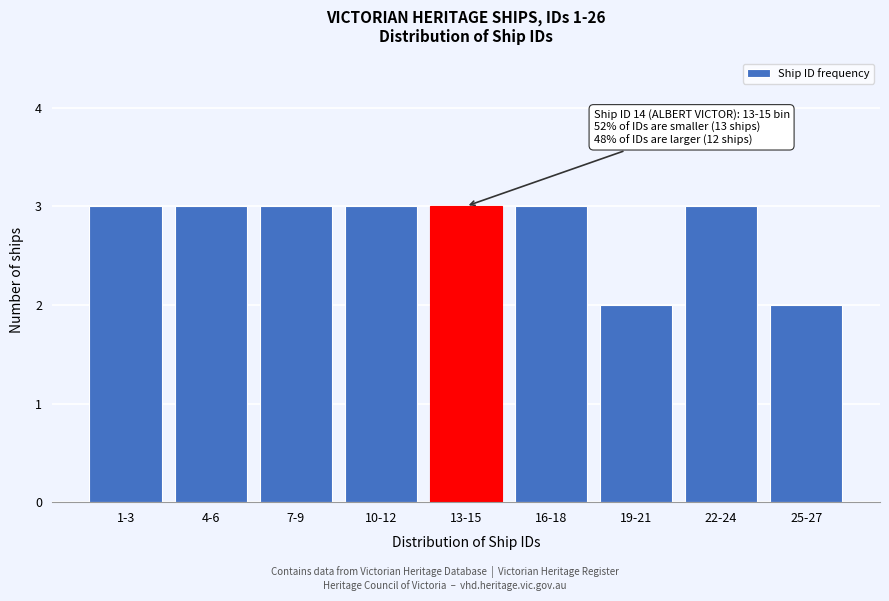

Reading left to right, extract all data points from this chart.

1-3=3	4-6=3	7-9=3	10-12=3	13-15=3	16-18=3	19-21=2	22-24=3	25-27=2